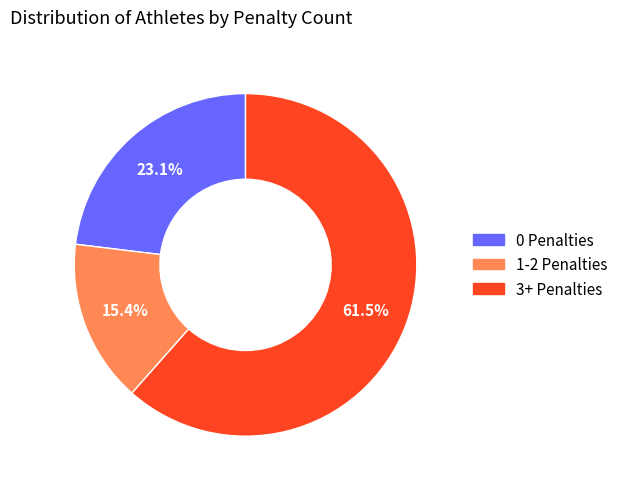

Is there a majority slice in this chart?

Yes